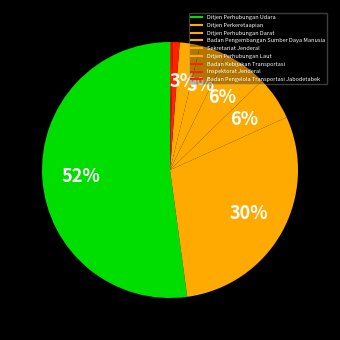

Rank the categories by value from lowest to highest.

Inspektorat Jenderal, Badan Pengelola Transportasi Jabodetabek, Badan Kebijakan Transportasi, Ditjen Perhubungan Laut, Sekretariat Jenderal, Ditjen Perhubungan Darat, Badan Pengembangan Sumber Daya Manusia, Ditjen Perkeretaapian, Ditjen Perhubungan Udara